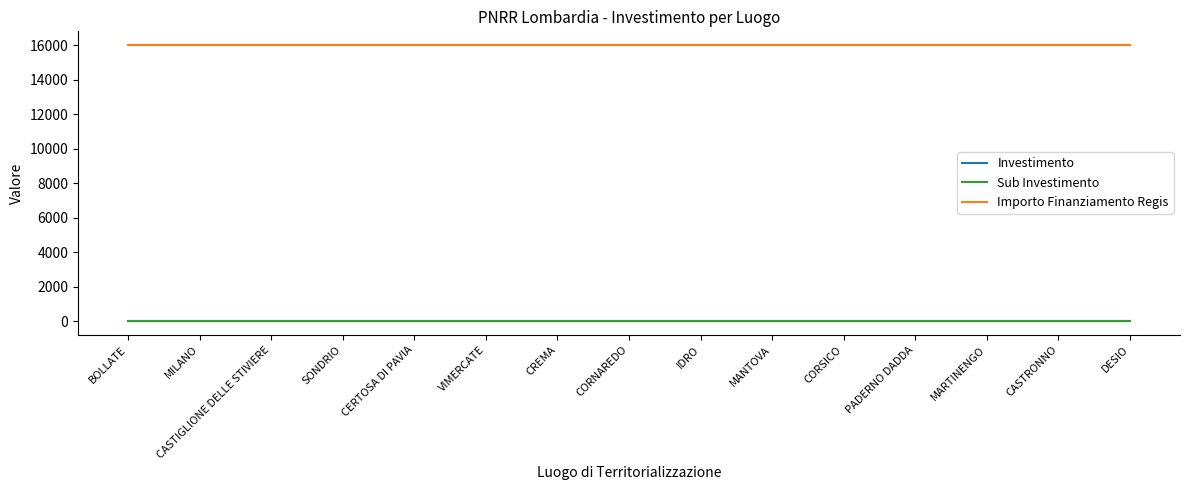

What is the lowest value of the Sub Investimento series?

3.2